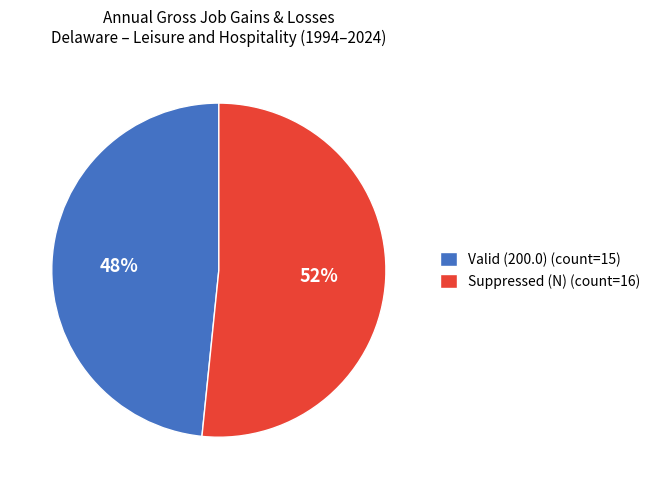

Rank the categories by value from highest to lowest.

Suppressed (N) (count=16), Valid (200.0) (count=15)